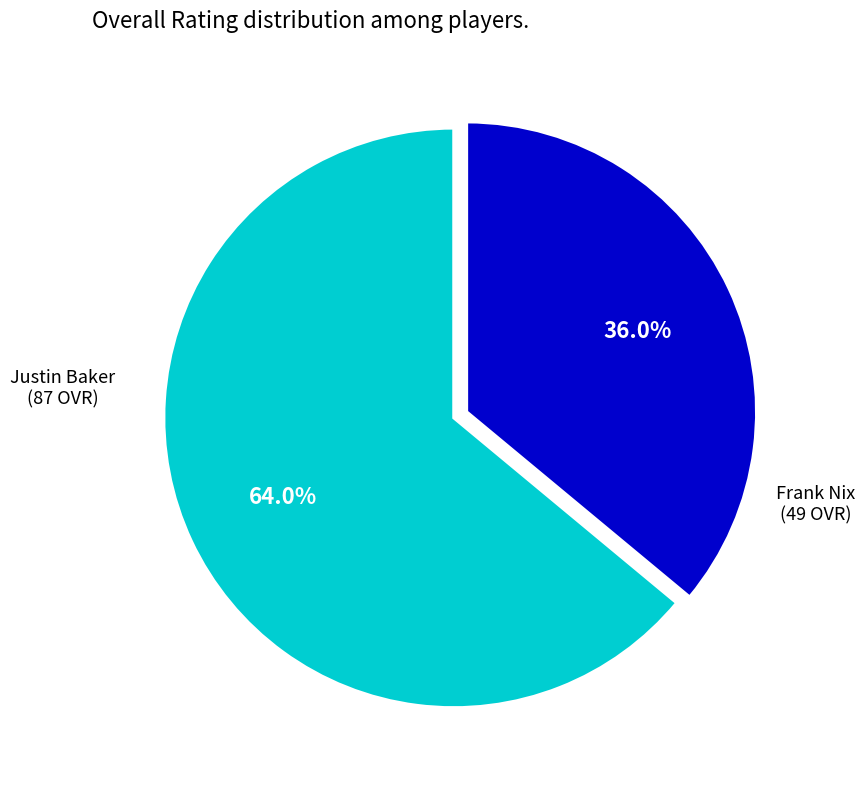

What is the ratio of the value at Frank to the value at Justin?

0.6